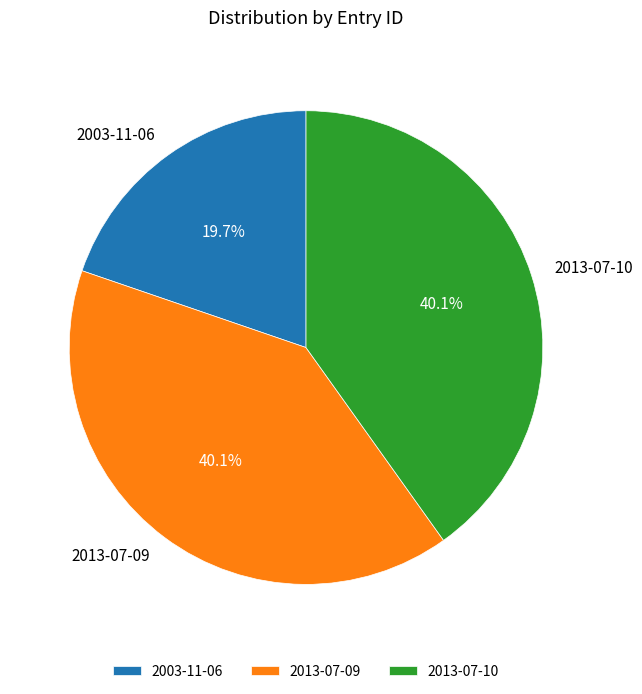

Approximately how many times larger is the value at 2013-07-09 compared to 2013-07-10?

1.0